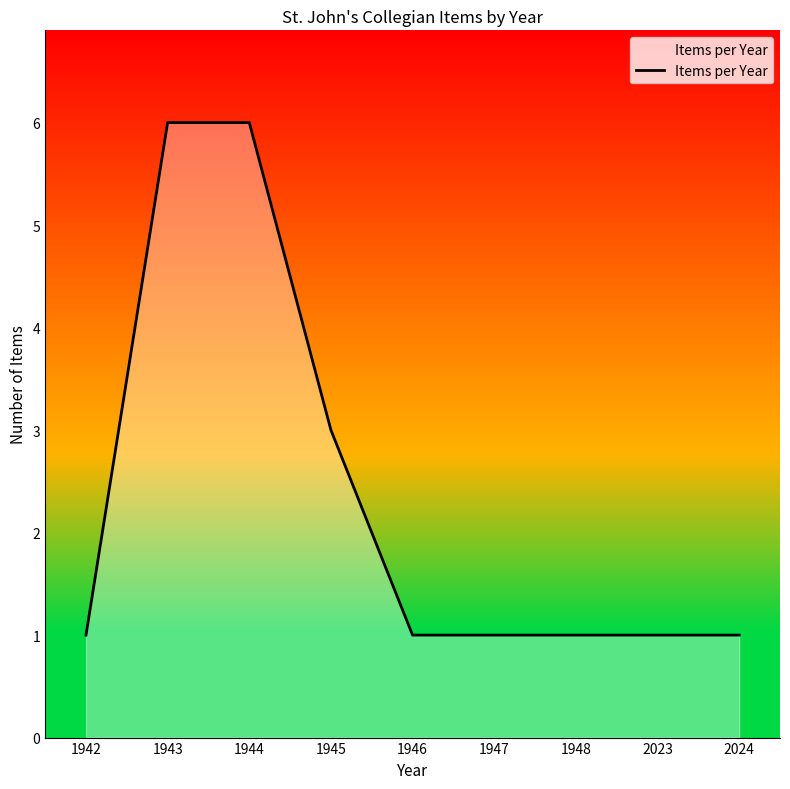

Reading left to right, what are all the values shown in this chart?

1942=1	1943=6	1944=6	1945=3	1946=1	1947=1	1948=1	2023=1	2024=1